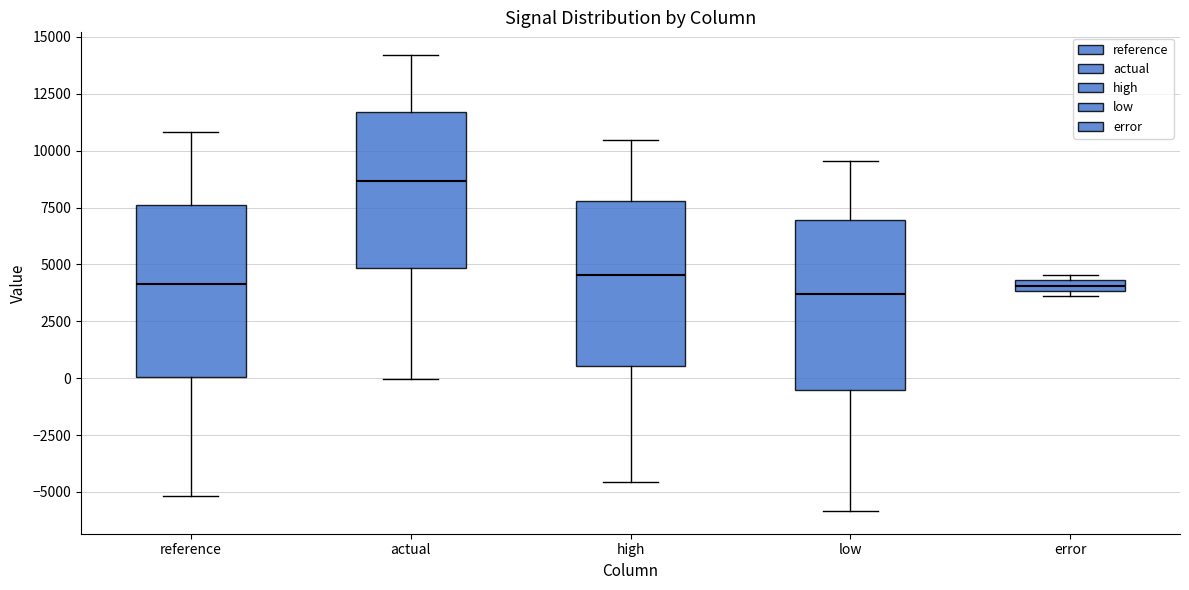

Where does the lower whisker of the box for low end on the y-axis? The values are not printed on the chart, so give them approximately, as read against the axis.

-6000